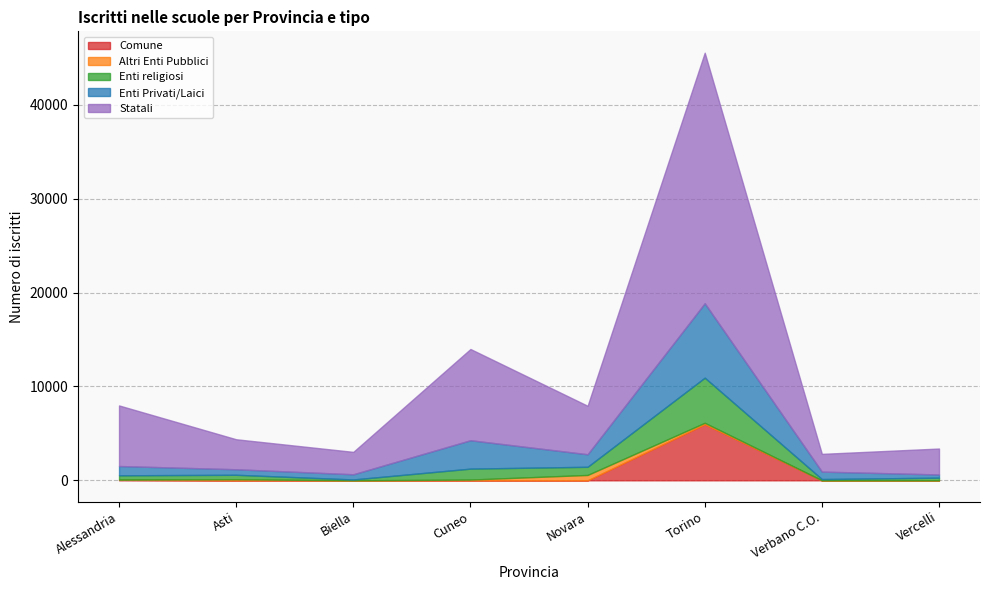

True or false: Statali and Enti Privati/Laici cross at least once.

False